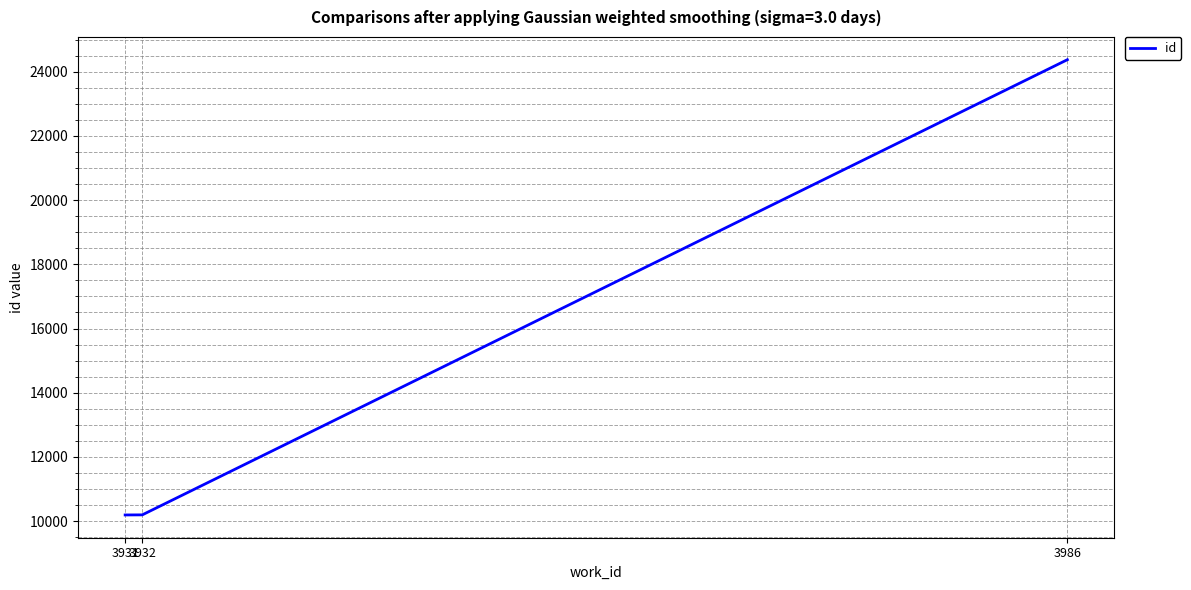

How many categories are shown in the chart?

3